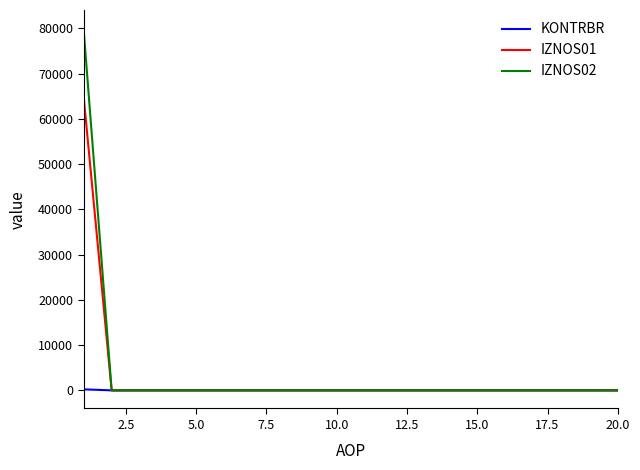

List the series in order of their peak value, highest first.

IZNOS02, IZNOS01, KONTRBR